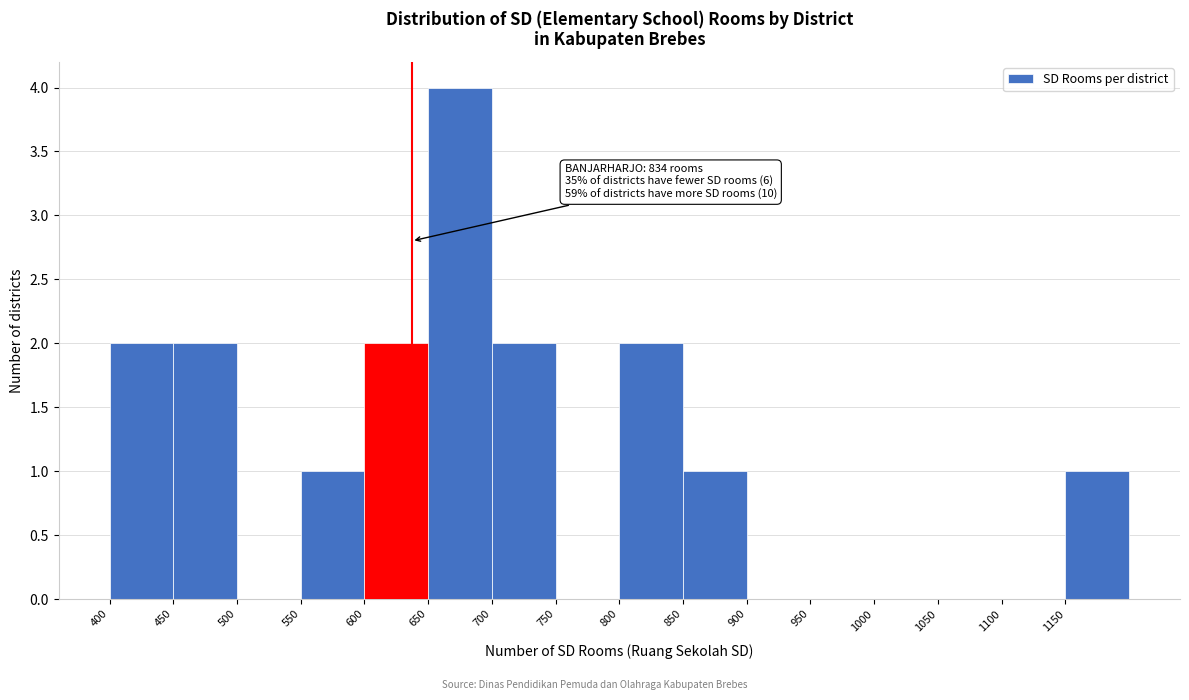

Over which range of the x-axis is the bar tallest?

650 to 700